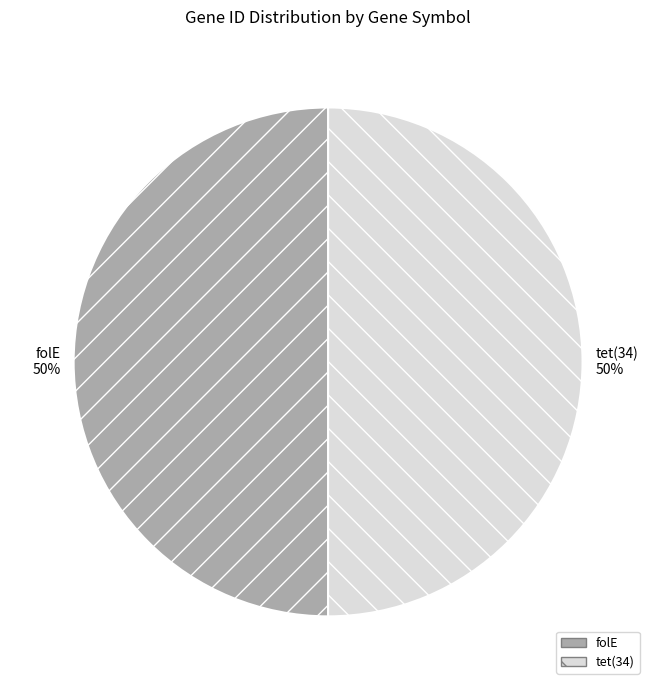

How many segments does this pie chart have?

2